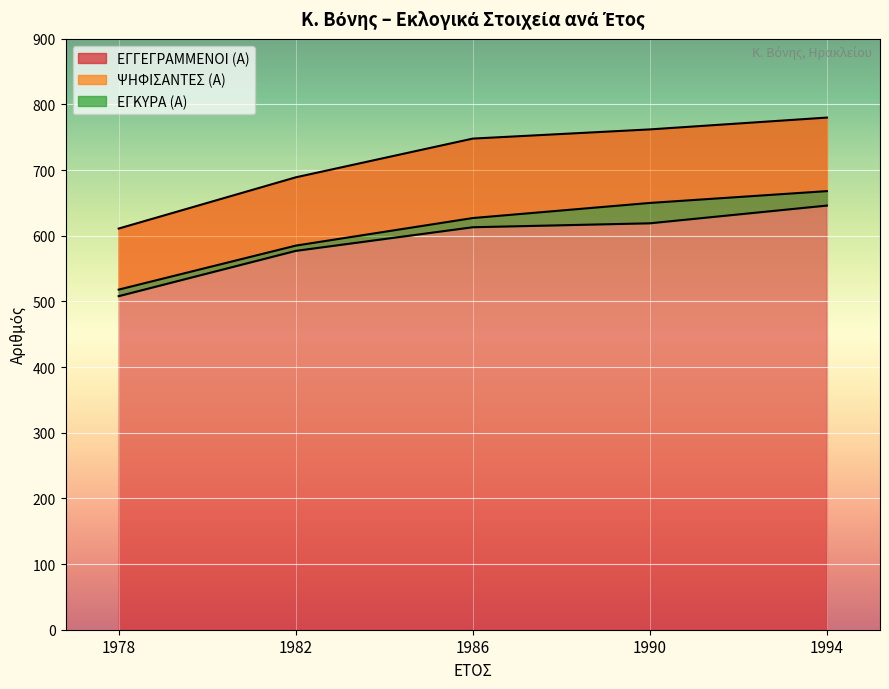

True or false: ΕΓΓΕΓΡΑΜΜΕΝΟΙ (Α) has a value of 249 at 1986.

False